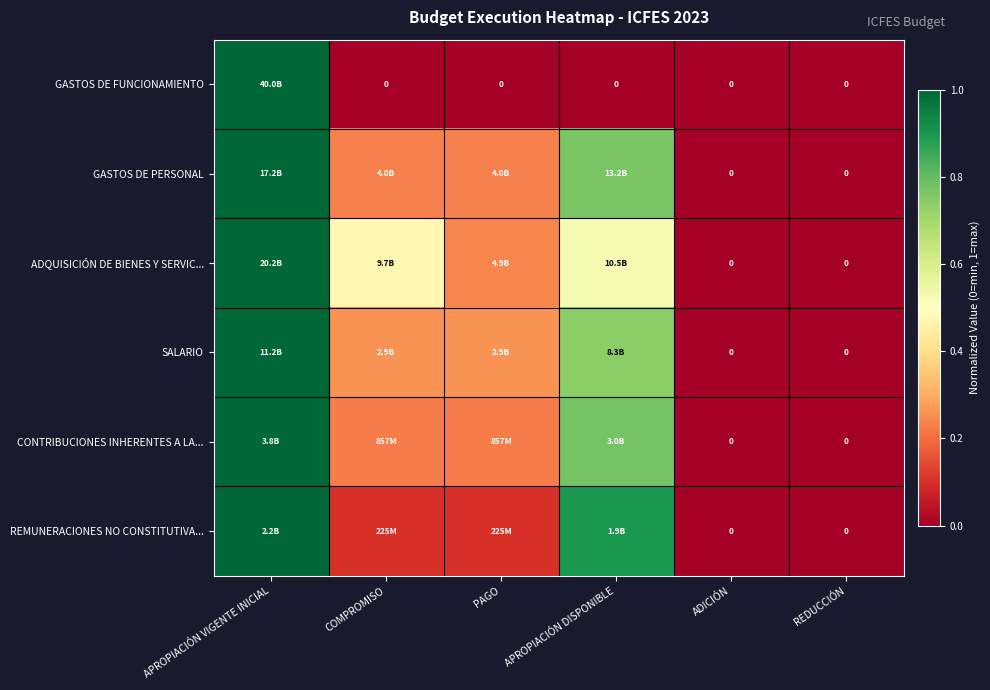

What value does the ADQUISICIÓN DE BIENES Y SERVIC... series have at APROPIACIÓN VIGENTE INICIAL?

1.0